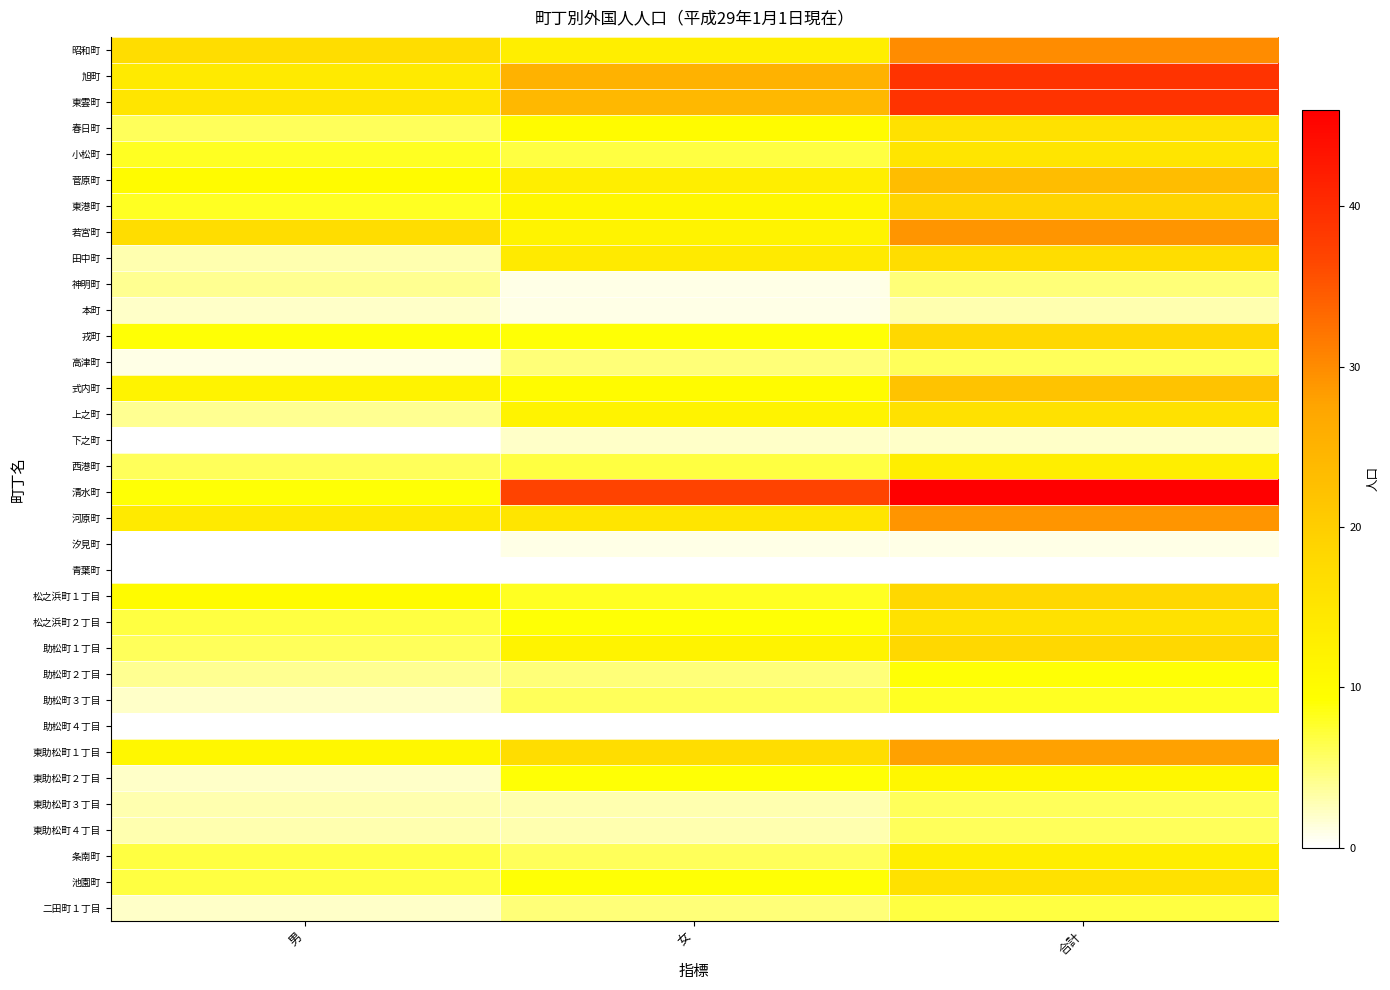

Which has a higher value, 女 or 男?

男